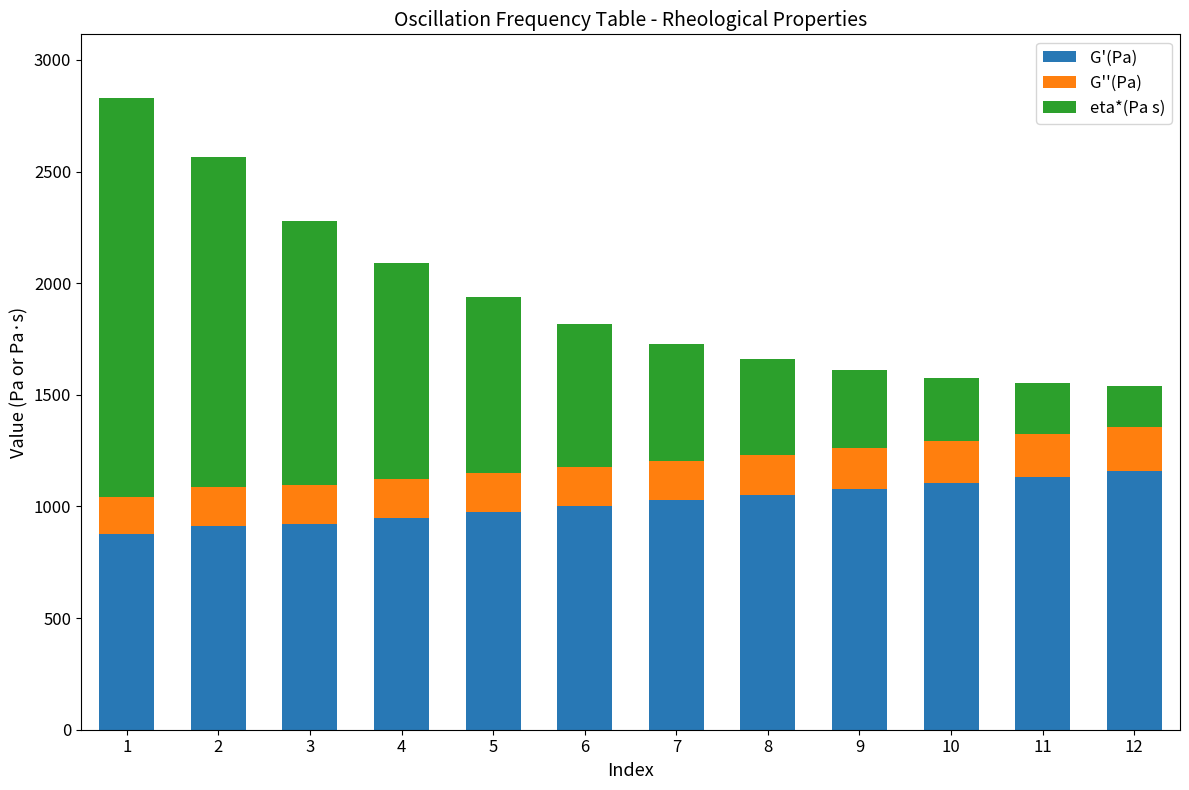

The value of G'(Pa) at 3 is 1375.6. True or false?

False